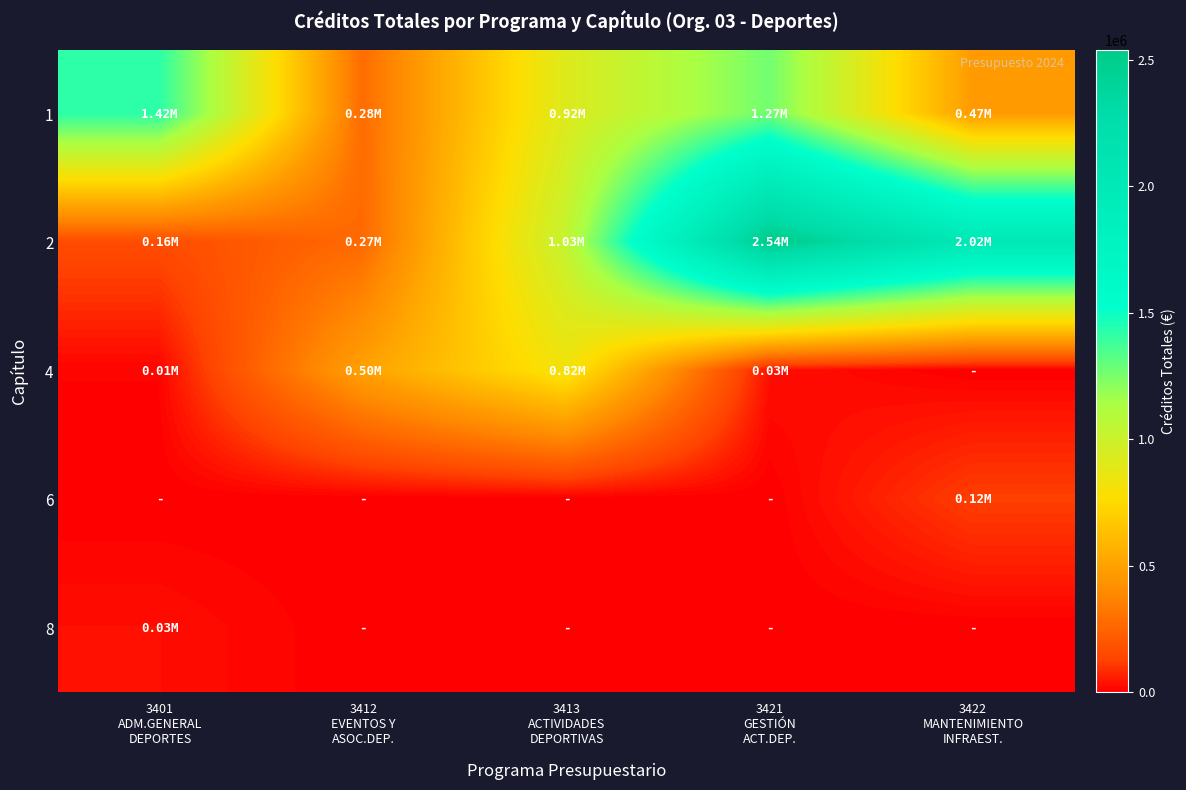

At 3413 ACTIVIDADES DEPORTIVAS, list the series in order from largest to smallest.

2, 1, 4, 6, 8